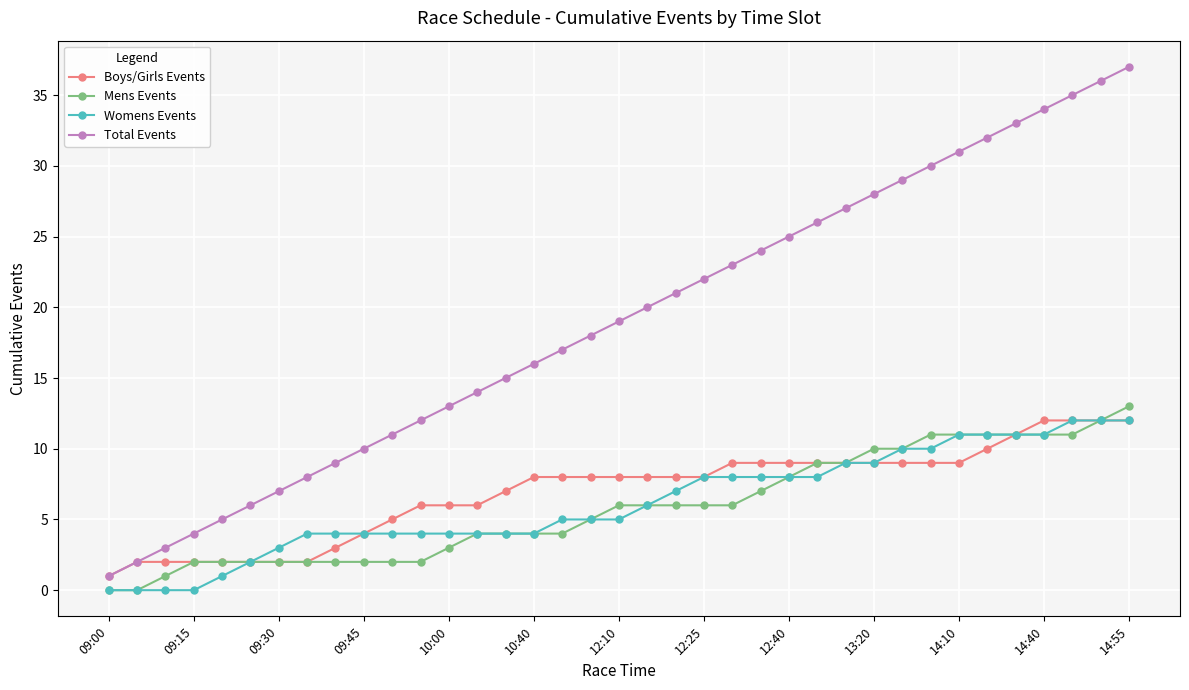

True or false: Total Events and Mens Events intersect in this chart.

False